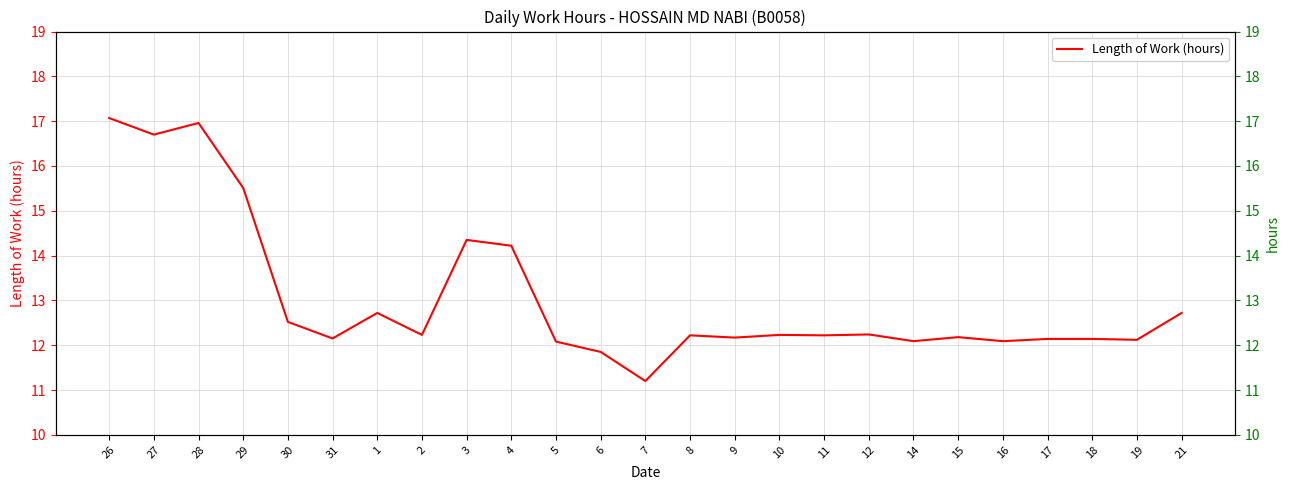

At which category does the data reach its first local peak?

28